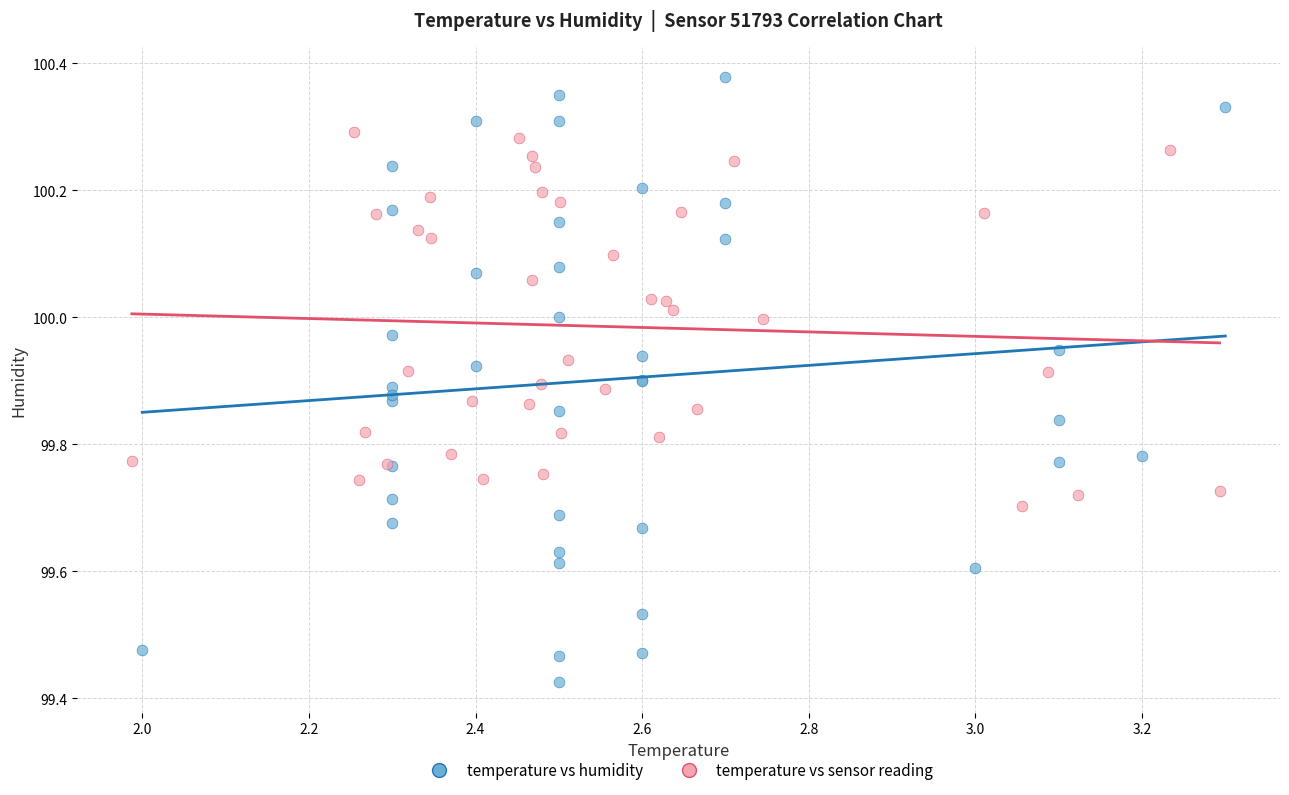

Which series contains the highest Y value?

temperature vs humidity